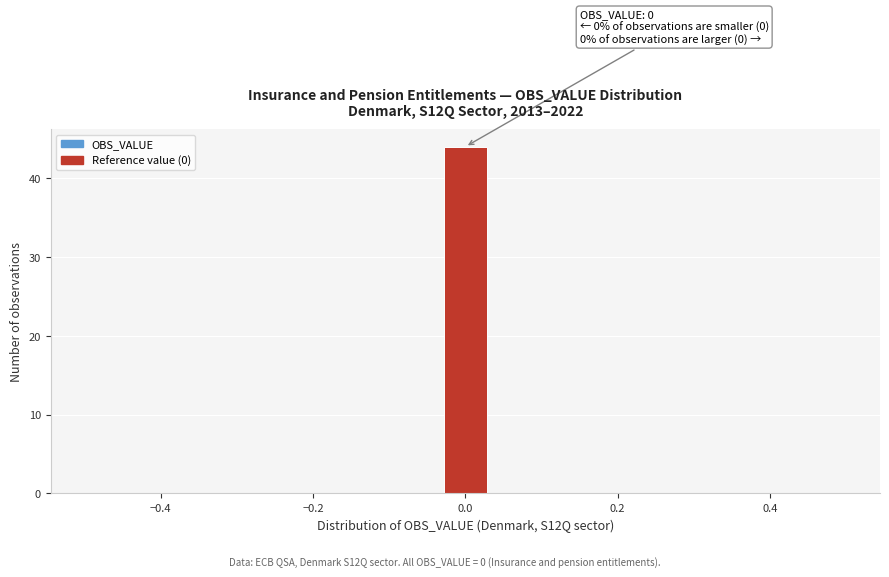

Around what value on the x-axis is the tallest bar? Give the approximate position of its centre, as read against the axis.

0.00